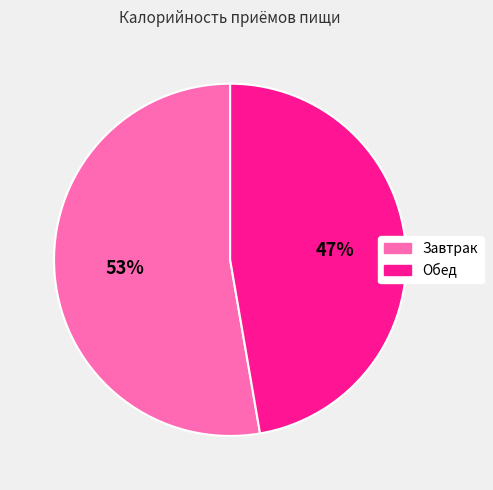

To the nearest percent, what percentage of the pie is Завтрак?

53%